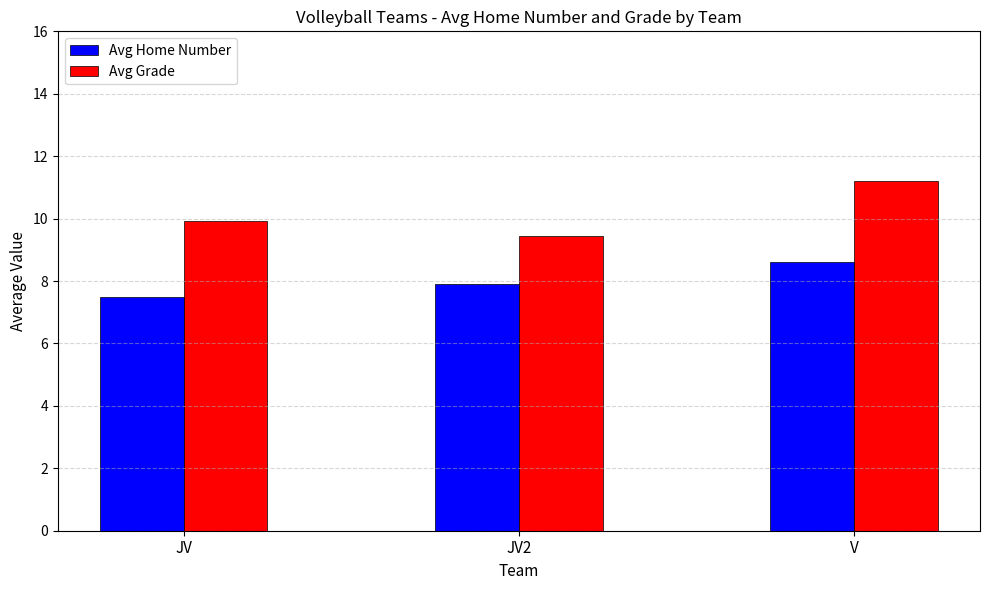

What is the value of the Avg Home Number bar at the 2nd from the left?

7.9